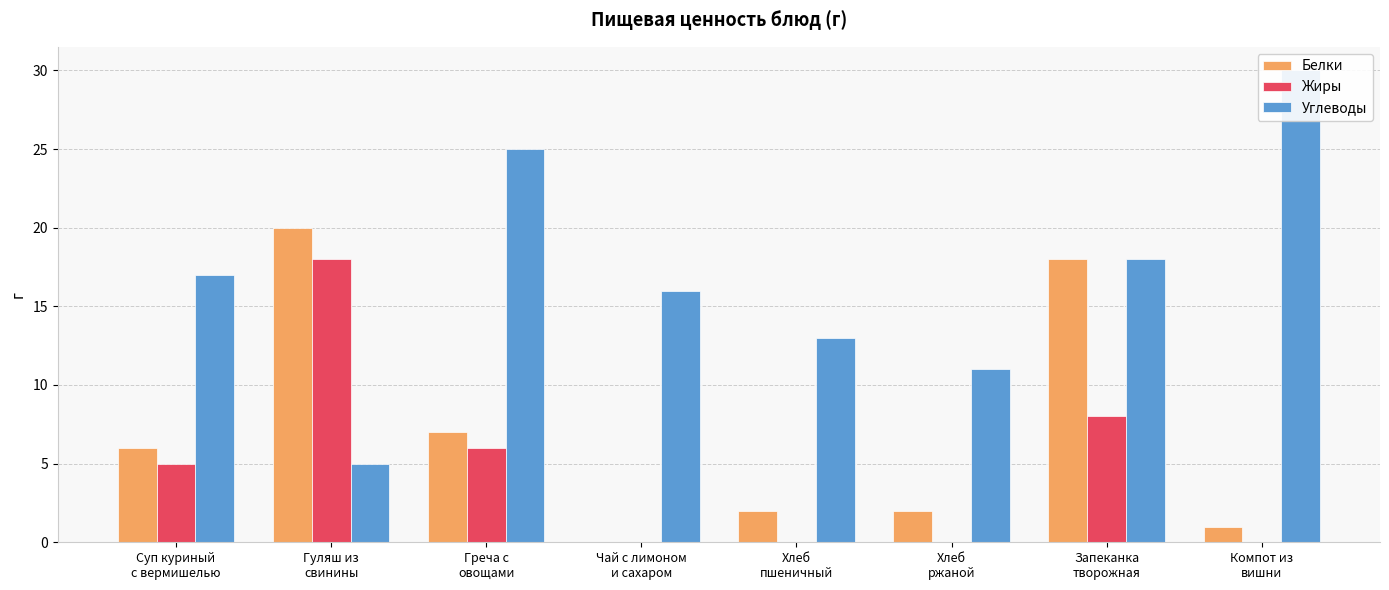

Which category has the highest value in the Жиры series?

Гуляш из
свинины